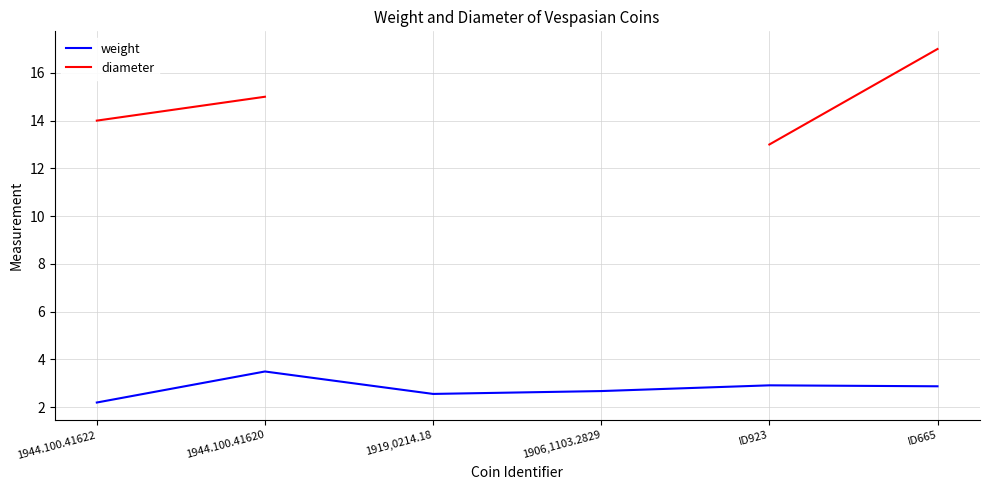

True or false: weight has a value of 1.4 at 1944.100.41622.

False